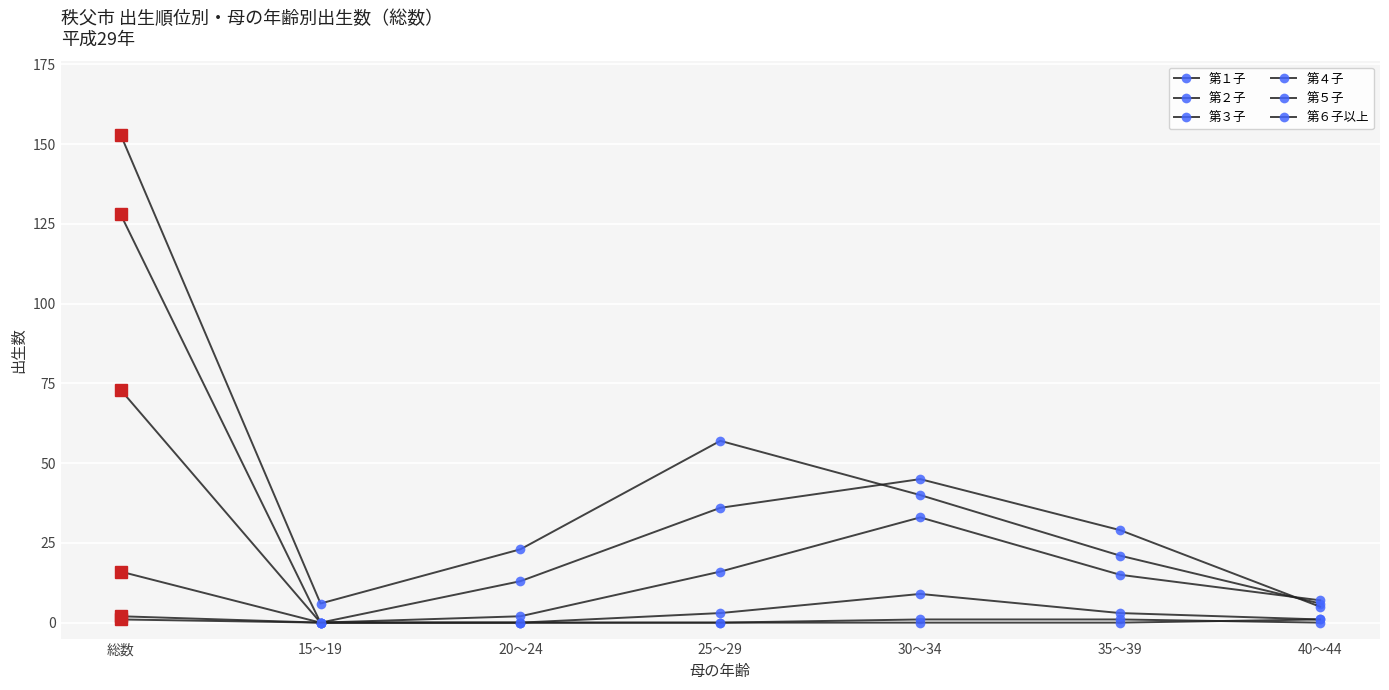

Is the value of 第６子以上 at 総数 greater than the value of 第４子 at 35～39?

No